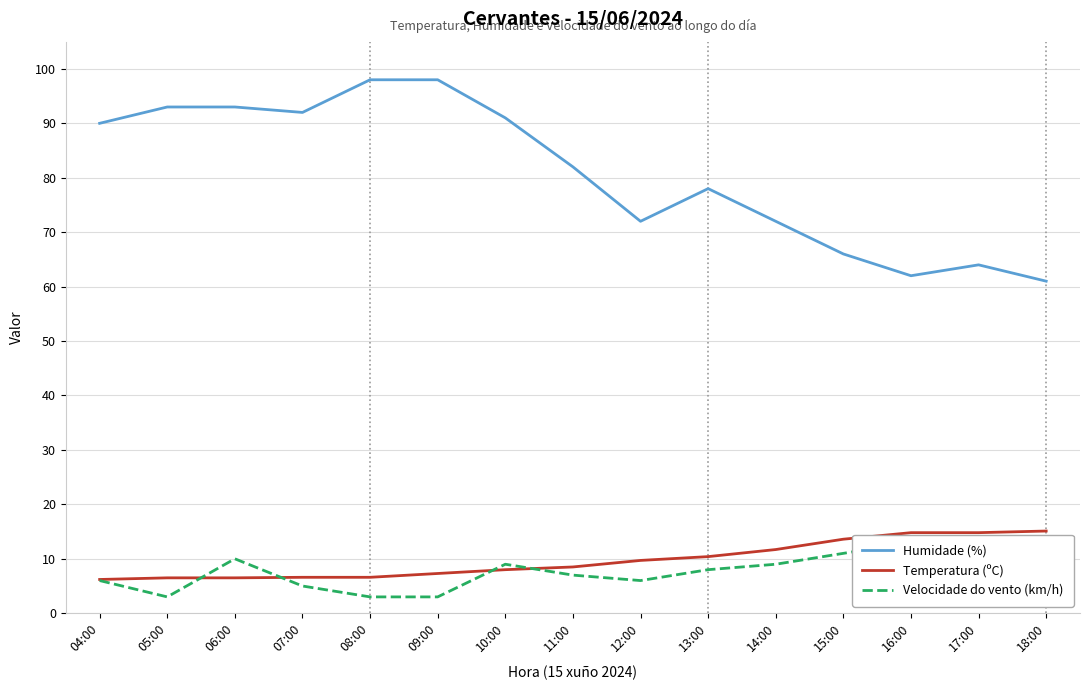

The value of Temperatura (ºC) at 16:00 is 24.5. True or false?

False